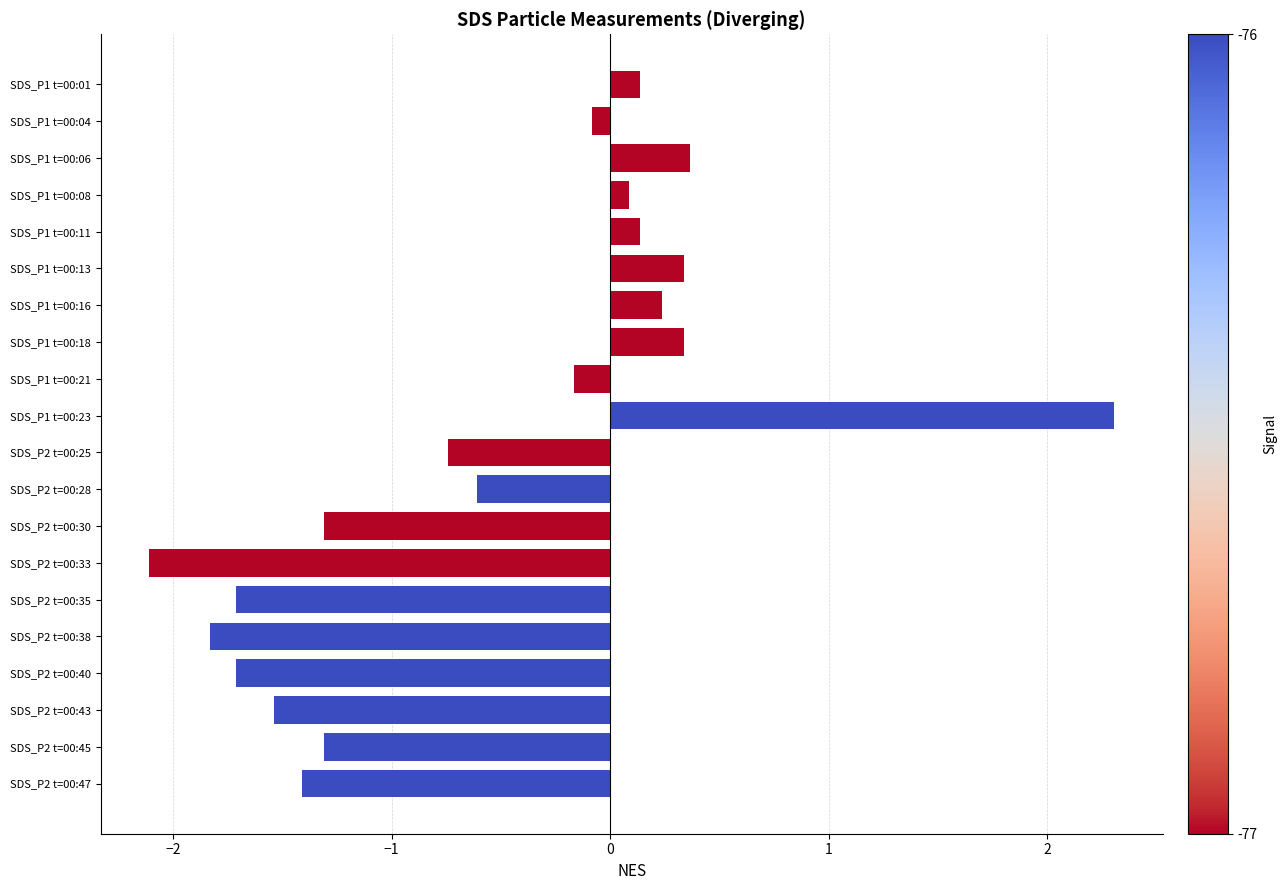

Reading top to bottom, transcribe all the data shown in this chart.

SDS_P1 t=00:01=0.1	SDS_P1 t=00:04=-0.1	SDS_P1 t=00:06=0.4	SDS_P1 t=00:08=0.1	SDS_P1 t=00:11=0.1	SDS_P1 t=00:13=0.3	SDS_P1 t=00:16=0.2	SDS_P1 t=00:18=0.3	SDS_P1 t=00:21=-0.2	SDS_P1 t=00:23=2.3	SDS_P2 t=00:25=-0.7	SDS_P2 t=00:28=-0.6	SDS_P2 t=00:30=-1.3	SDS_P2 t=00:33=-2.1	SDS_P2 t=00:35=-1.7	SDS_P2 t=00:38=-1.8	SDS_P2 t=00:40=-1.7	SDS_P2 t=00:43=-1.5	SDS_P2 t=00:45=-1.3	SDS_P2 t=00:47=-1.4